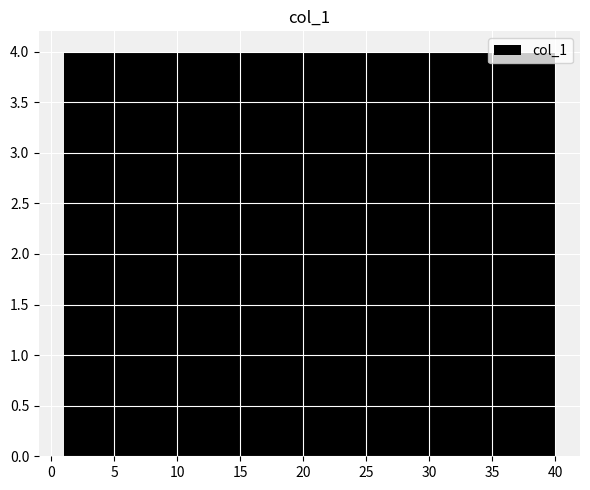

What is the height of the bar covering 1.0 to 4.9 on the x-axis? Neither the bar edges nor the heights are printed on the chart, so give them approximately, as read against the axes.

4